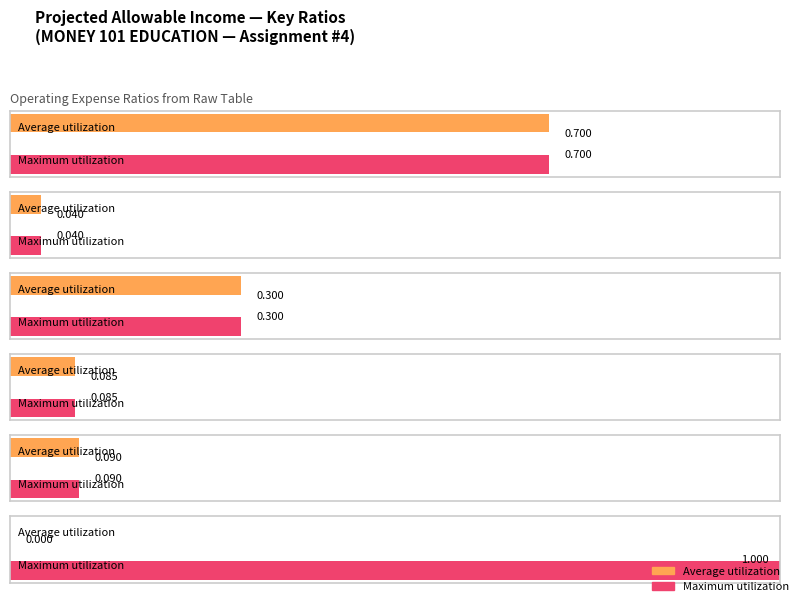

What are all the series names shown in the legend?

Average utilization, Maximum utilization